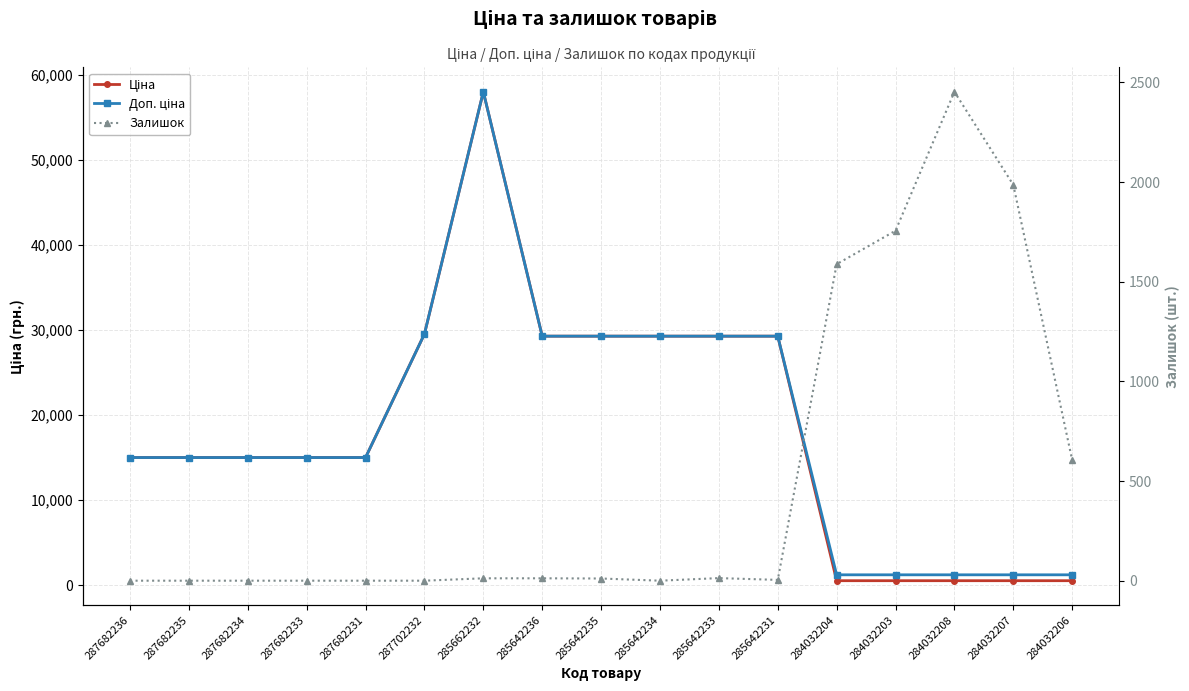

Where does the Доп. ціна series first go above 15019?

287682236